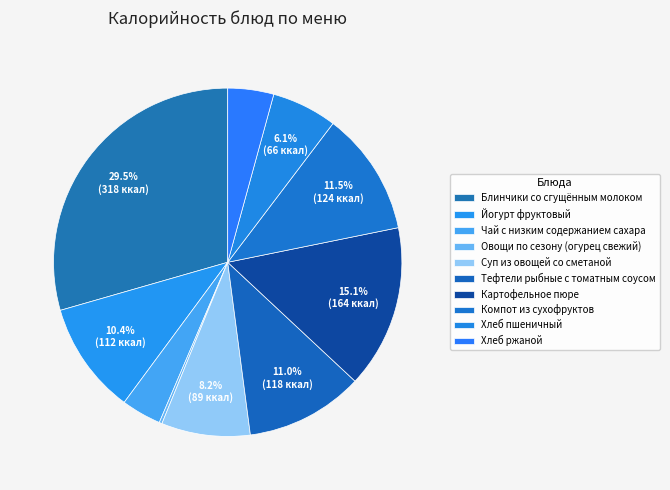

How many segments does this pie chart have?

10